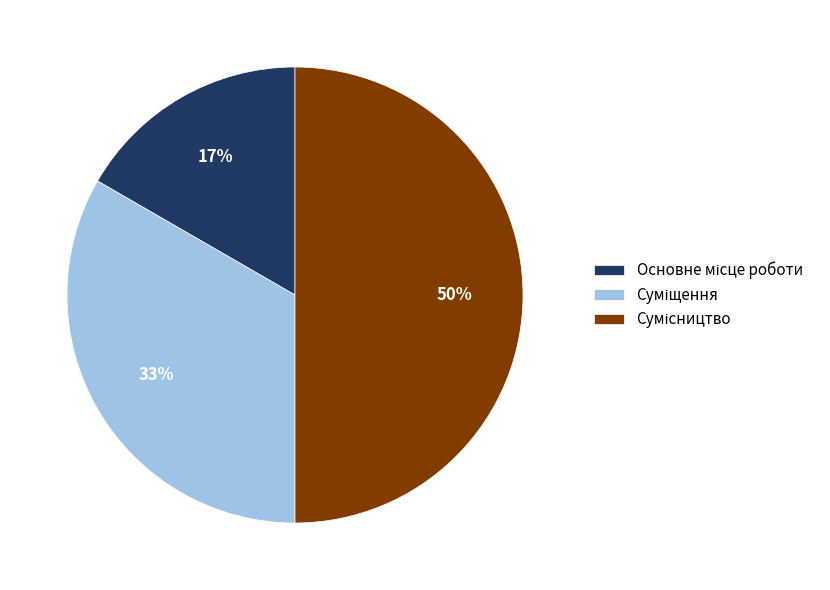

To the nearest percent, what is the difference between the largest and smallest slice percentages?

33%